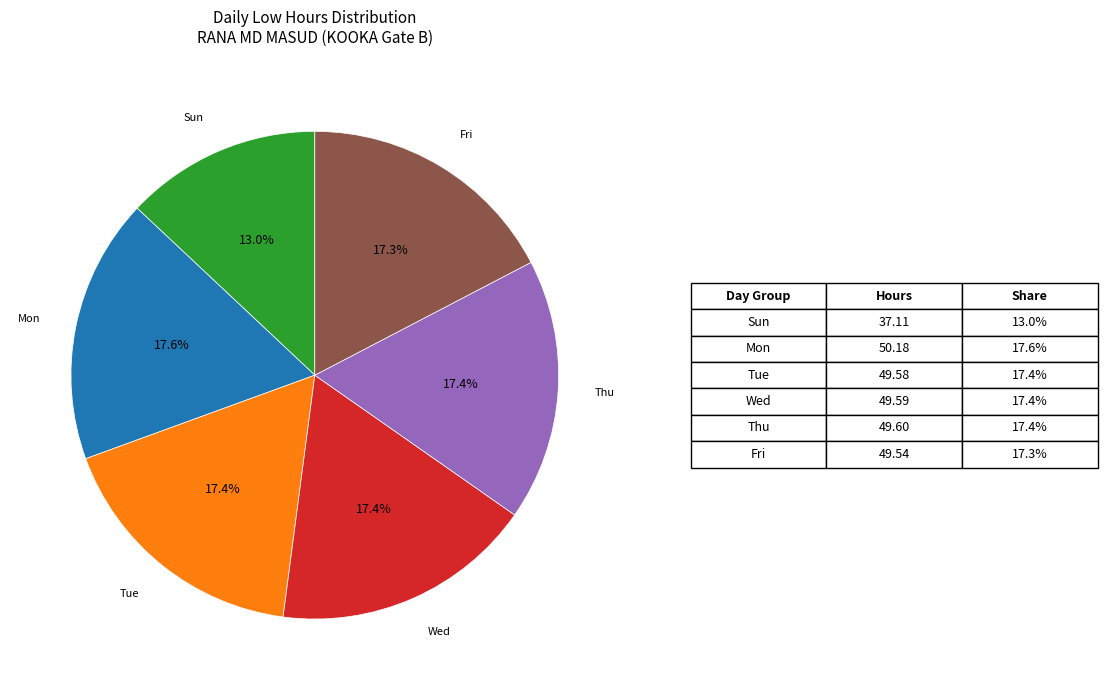

Is there any slice that represents more than half of the pie?

No